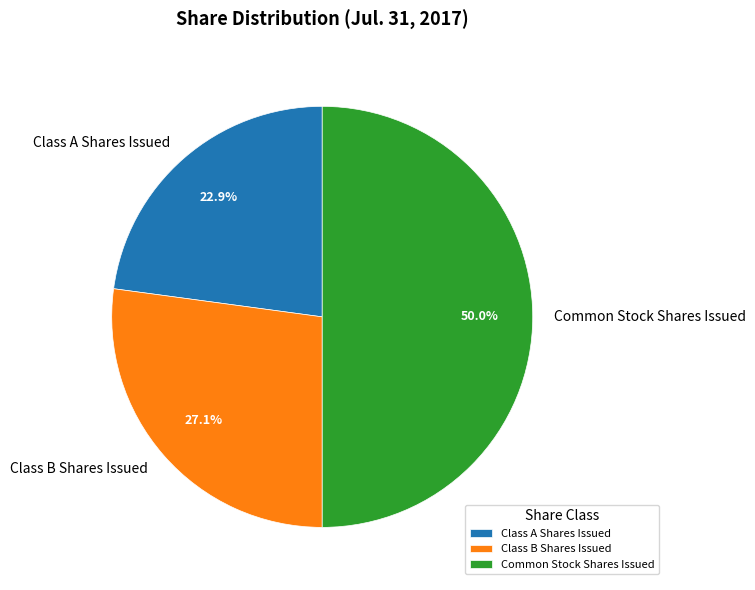

Count the number of slices in the pie.

3